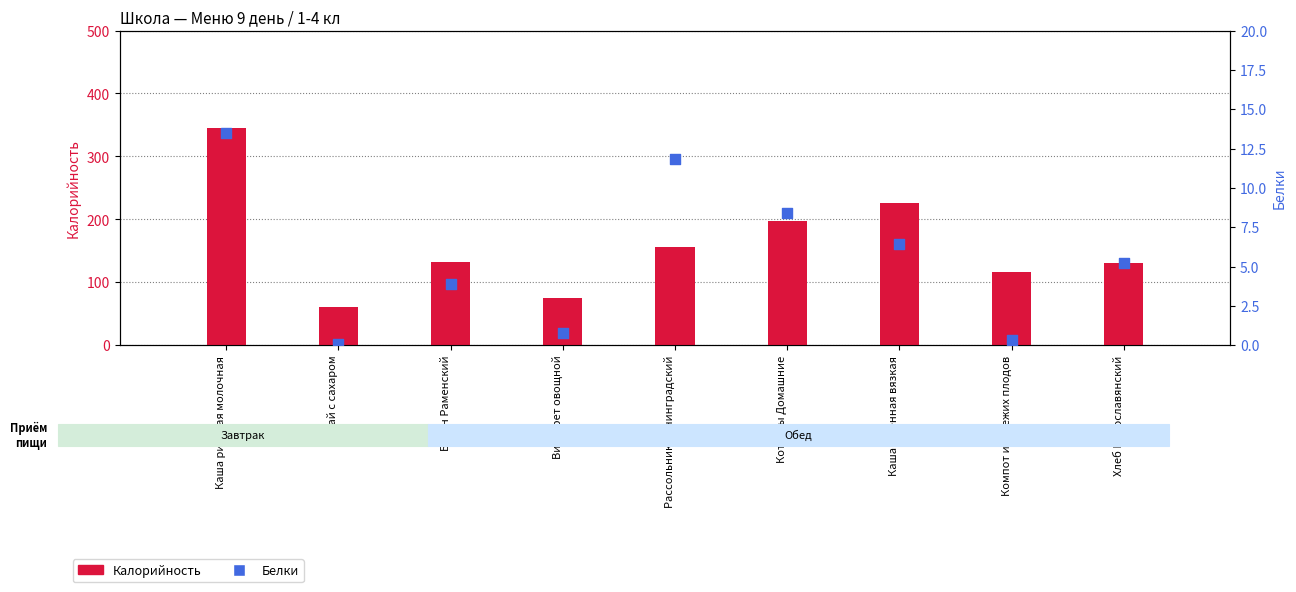

Is the value of Белки at Компот из свежих плодов greater than the value of Калорийность at Хлеб Новославянский?

No